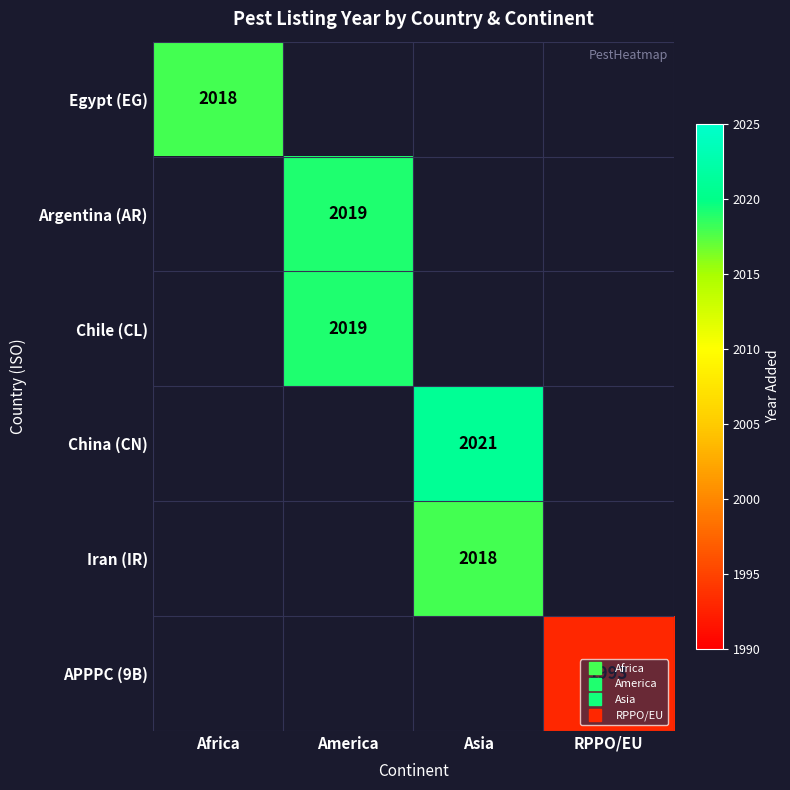

How many positive values does the Chile (CL) series have?

1